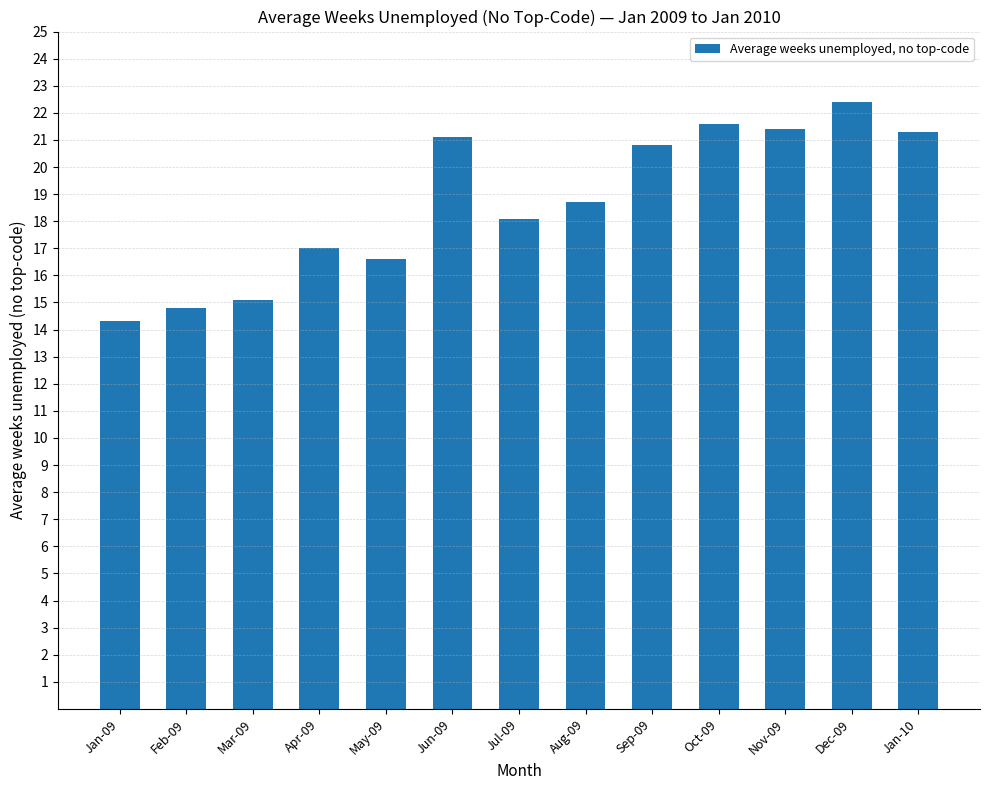

What is the change in value from Apr-09 to Jan-10?

+4.3